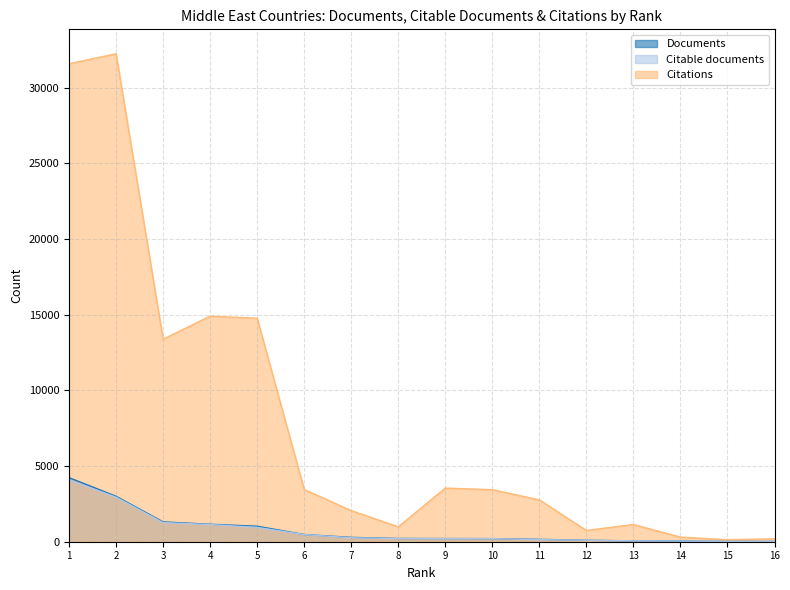

Is it true that Documents equals 1310 at 3?

True